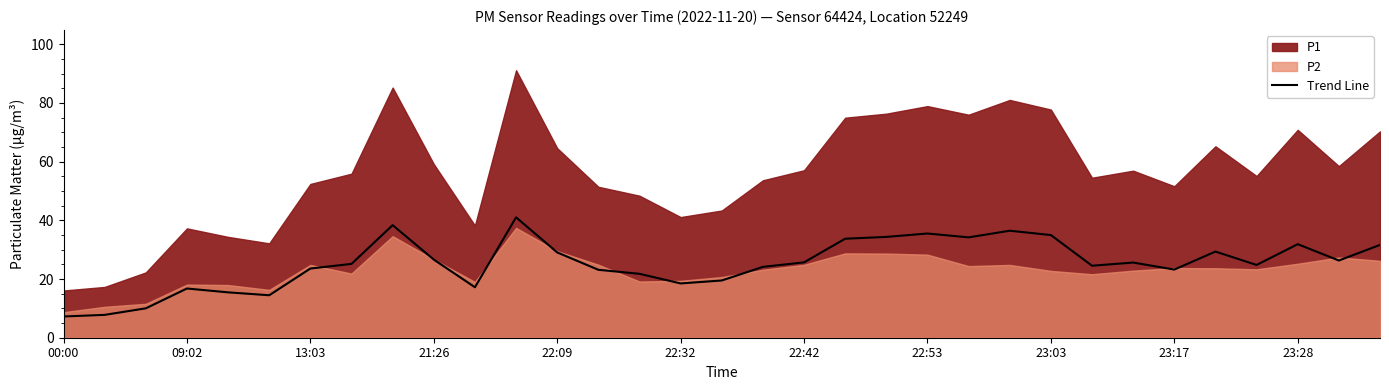

True or false: there are more than 1 points higher than both neighbors.

True